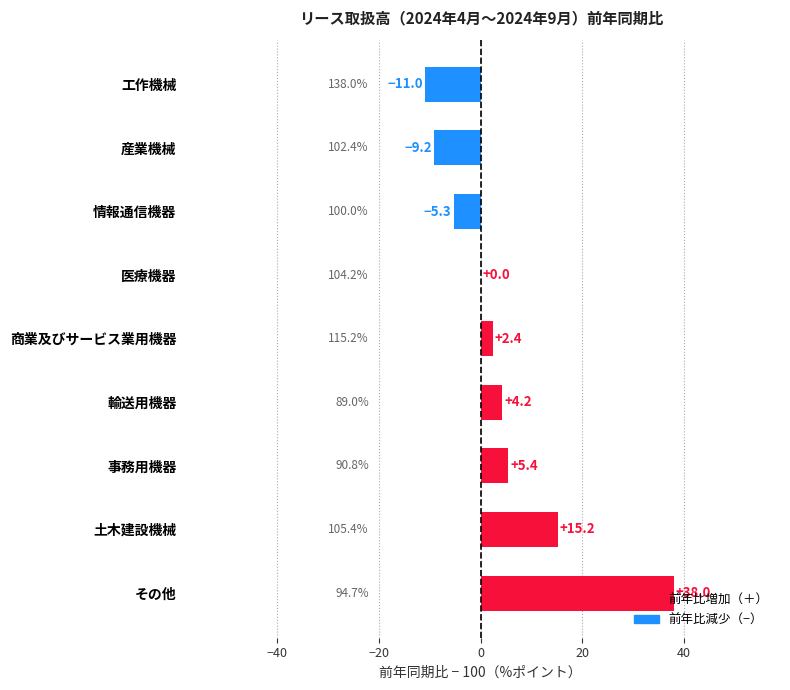

What is the average value?

4.4